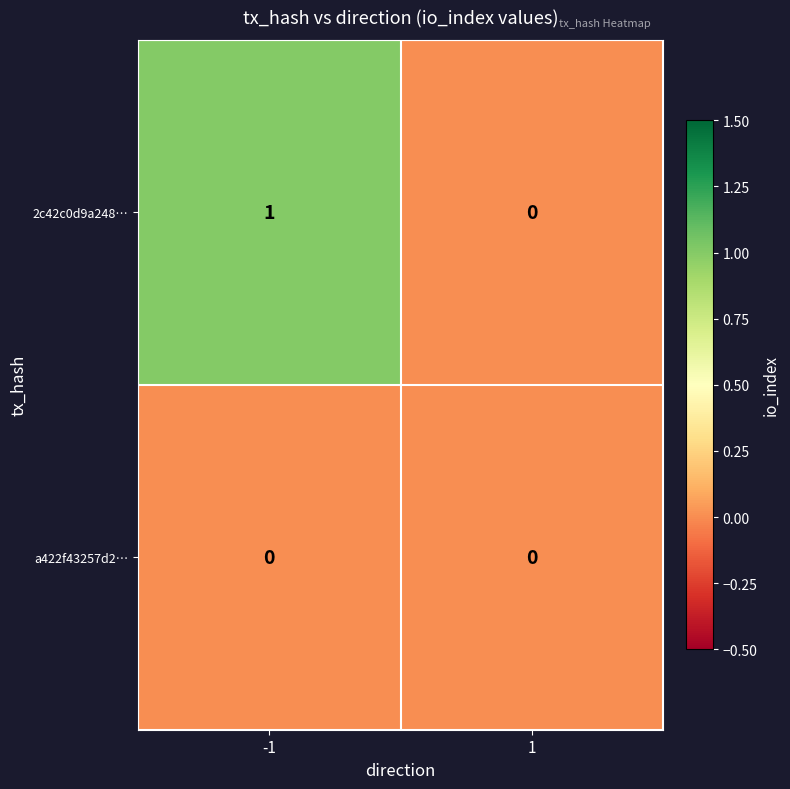

Rank the categories by 2c42c0d9a248… value from highest to lowest.

-1, 1